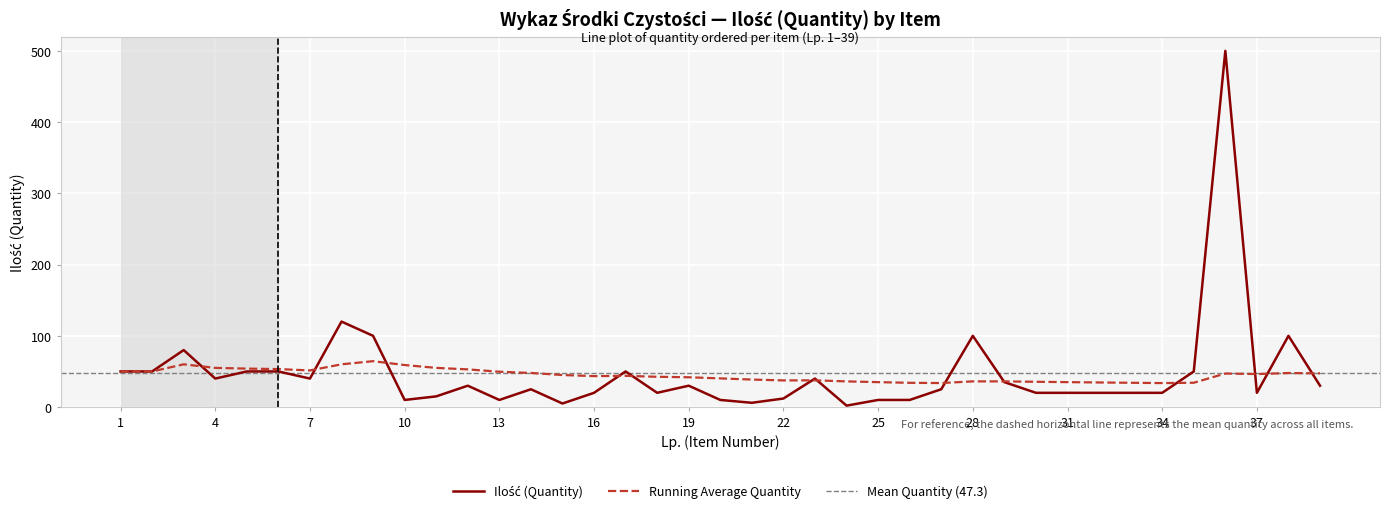

Does the chart display data point markers on the line(s)?

No